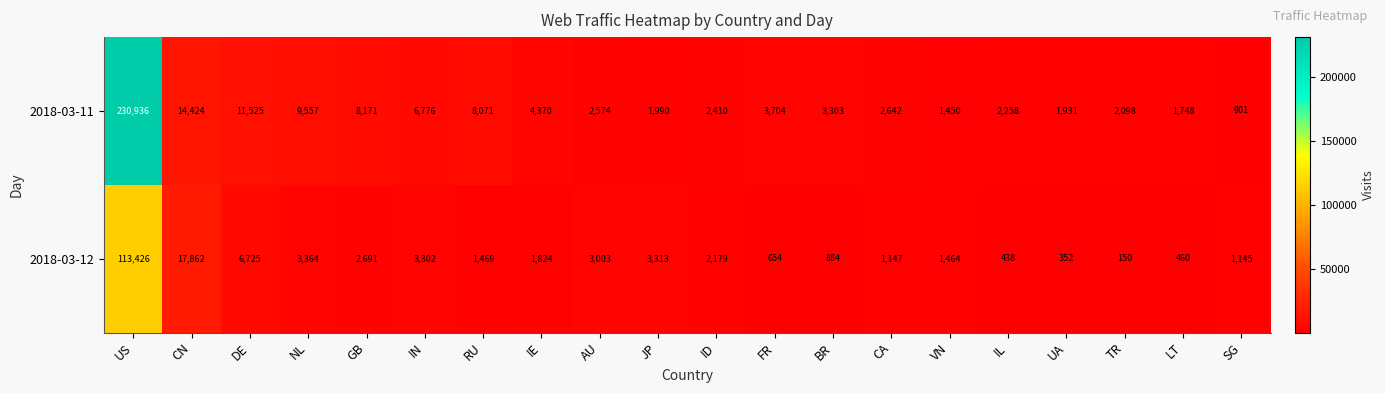

Count the number of data series in this chart.

2